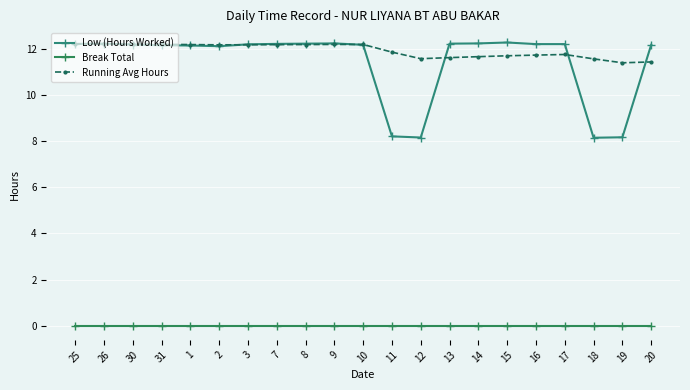

Rank the categories by Low (Hours Worked) value from highest to lowest.

15, 9, 14, 26, 8, 13, 25, 7, 16, 17, 3, 30, 10, 20, 31, 1, 2, 11, 19, 12, 18